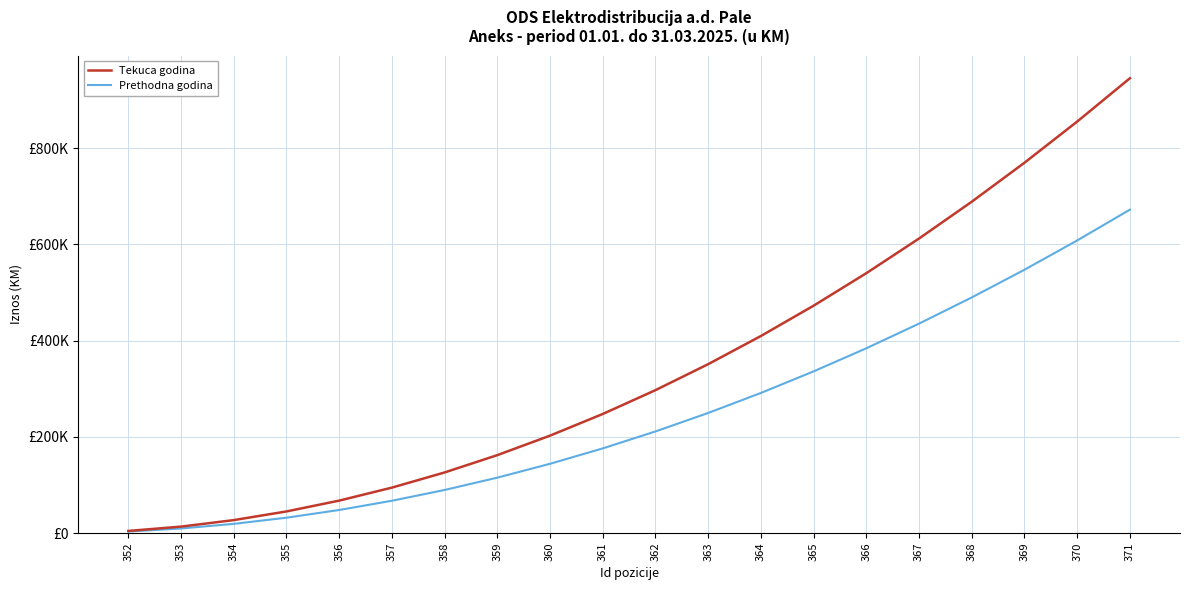

True or false: Tekuca godina and Prethodna godina cross at least once.

False